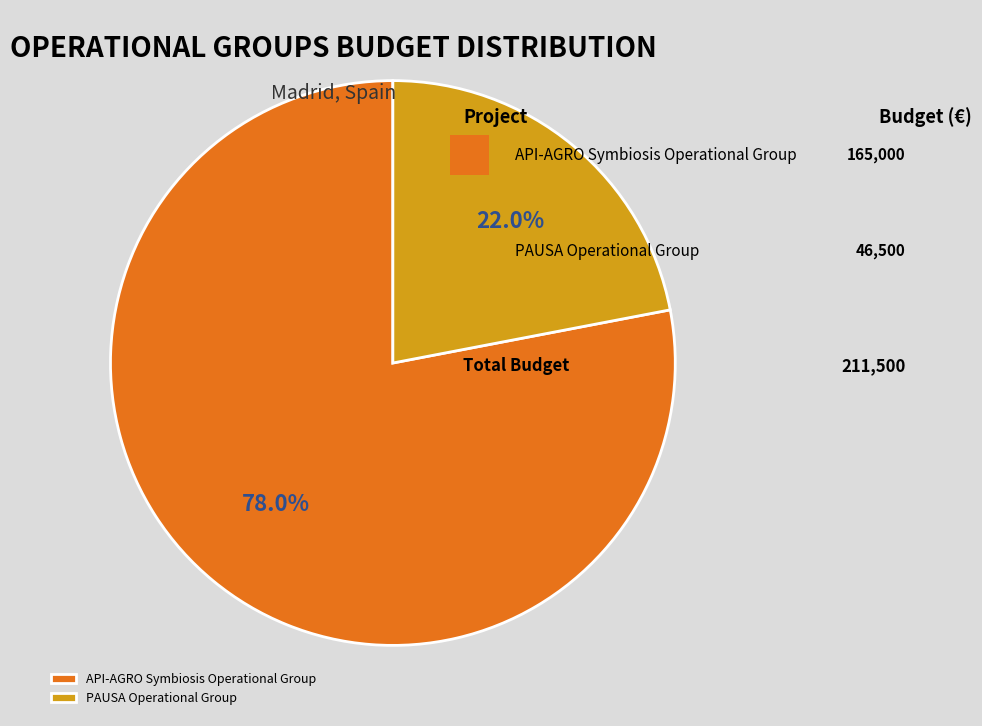

To the nearest percent, what is the difference between the largest and smallest slice percentages?

56%